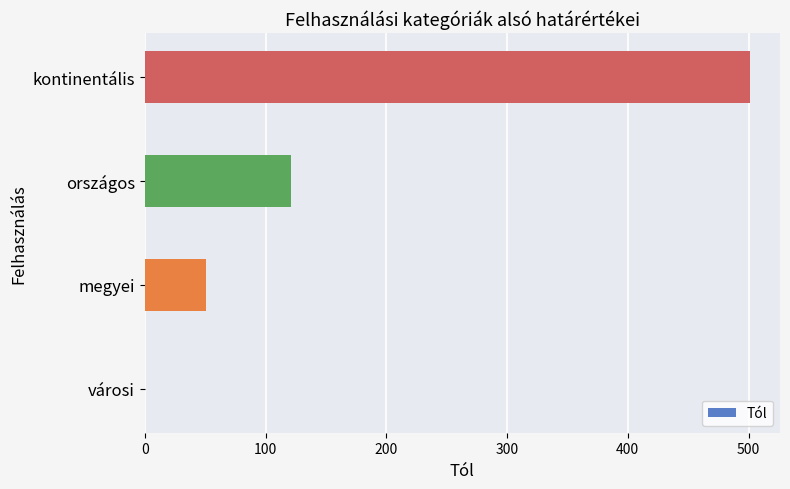

How many values are above zero?

3